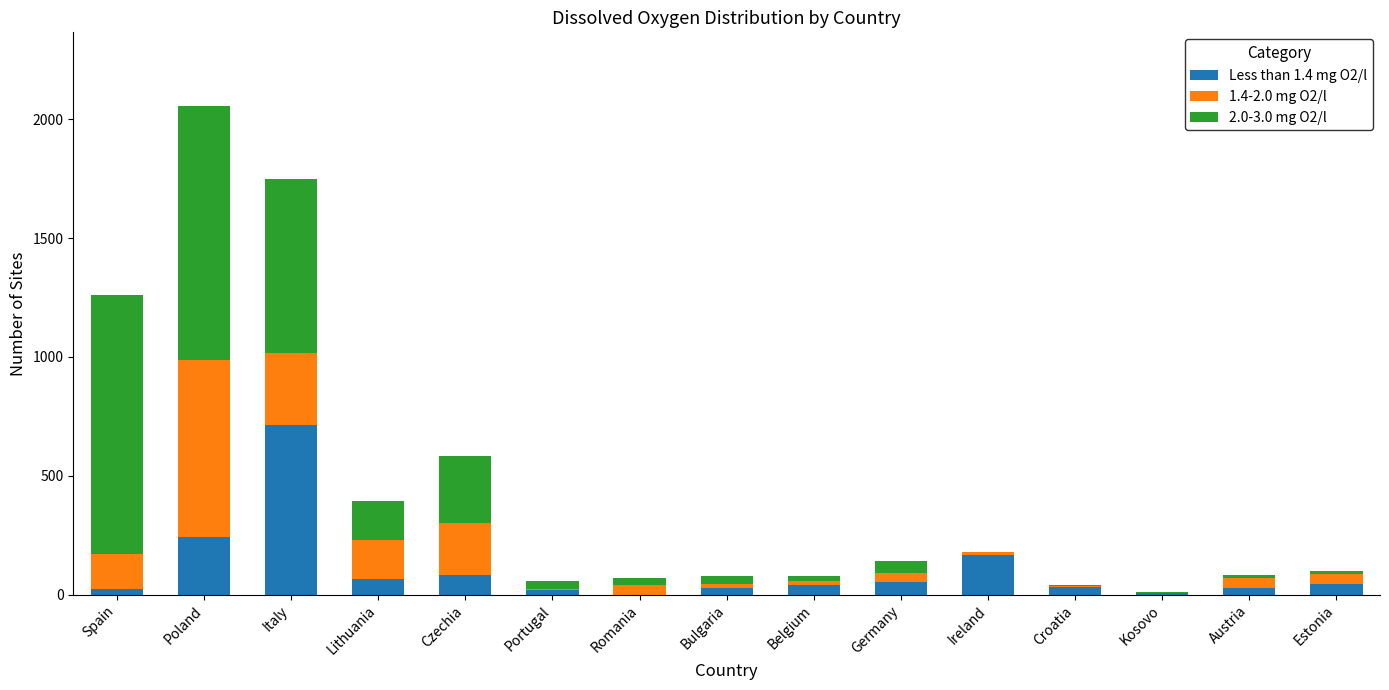

What is the total value across all series at Poland?

2058